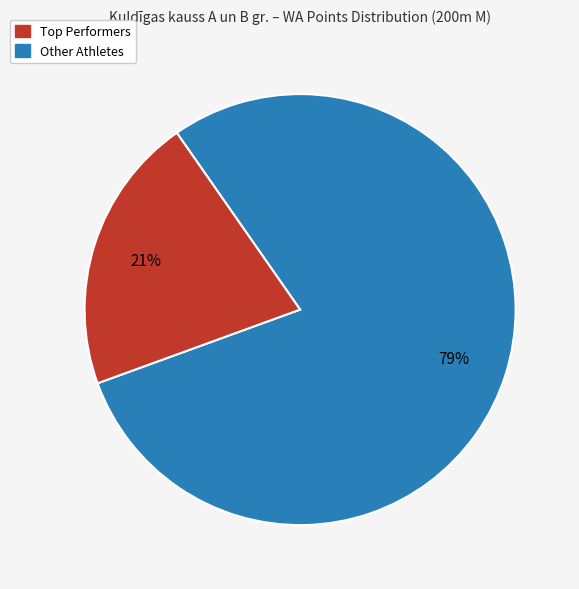

To the nearest percent, what is the difference between the largest and smallest slice percentages?

58%